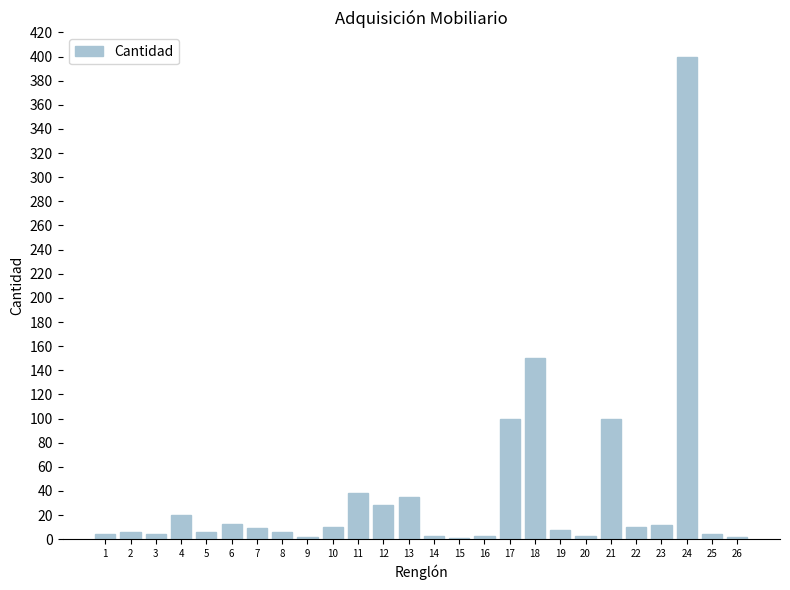

What is the change in value from 17 to 25?

-96